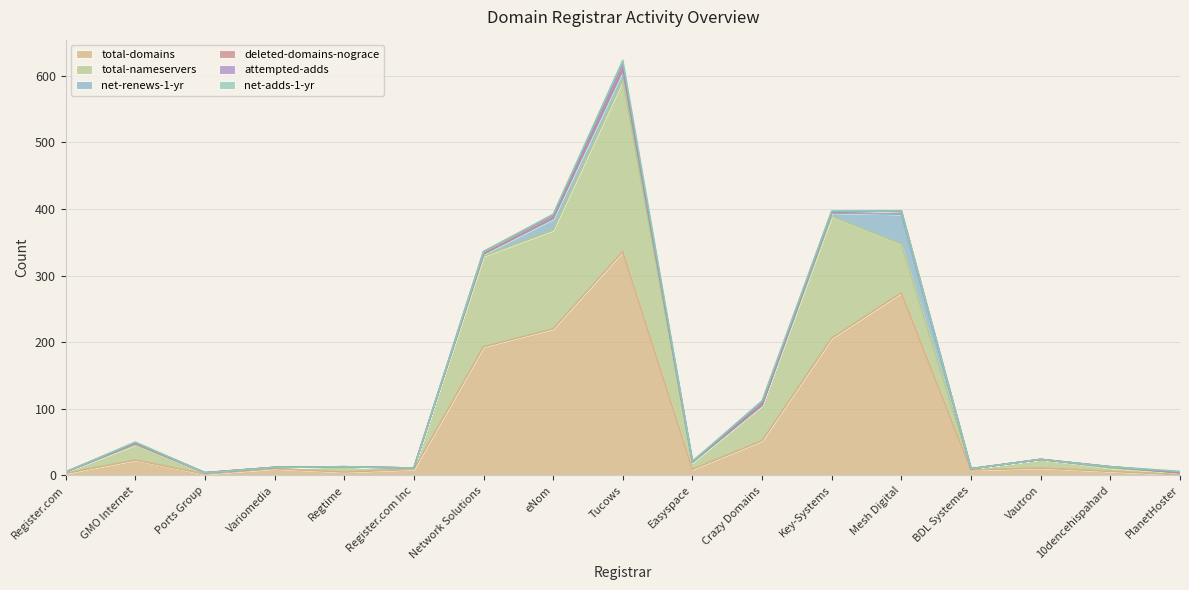

What is the difference between the highest and lowest values at Register.com?

3